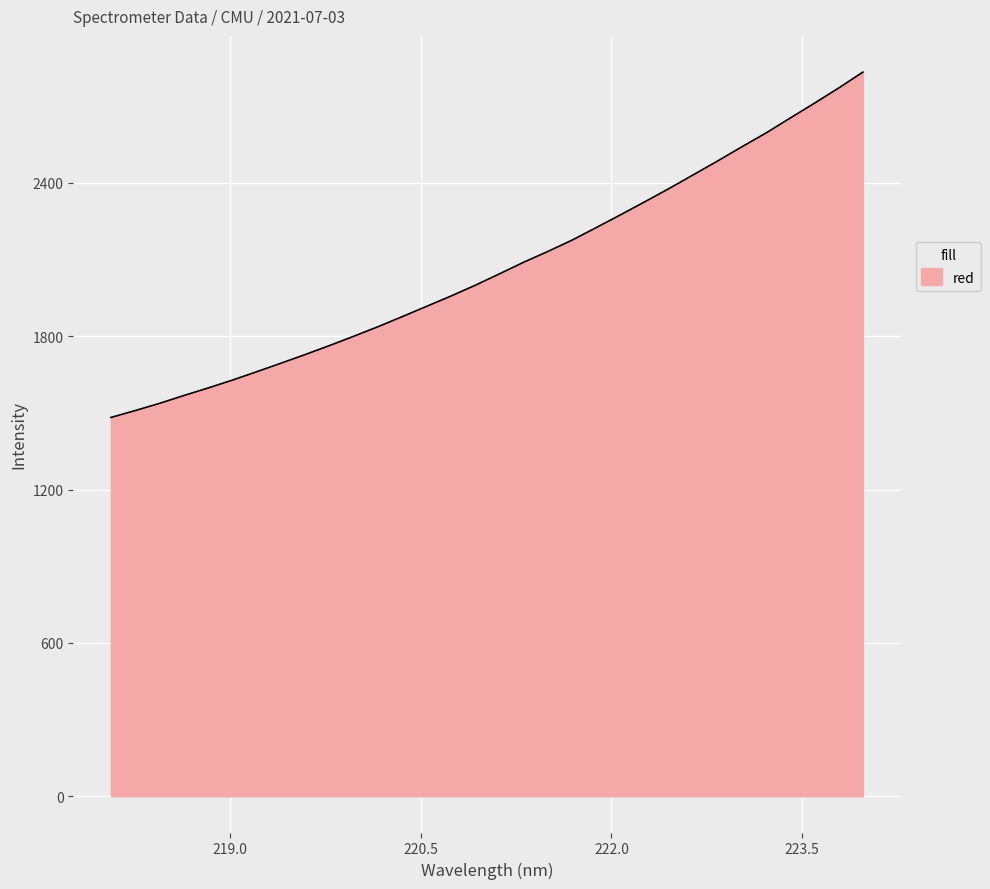

How many lines are shown in the chart?

1